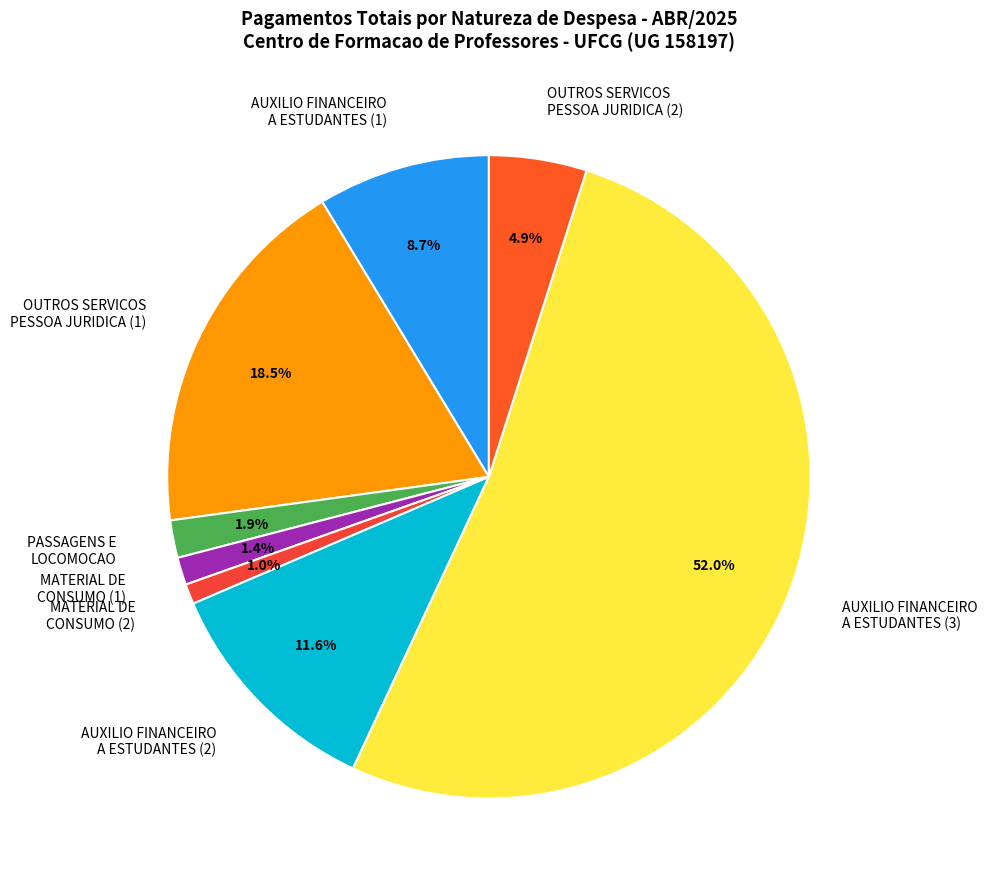

Which has a higher value, AUXILIO FINANCEIRO A ESTUDANTES (2) or MATERIAL DE CONSUMO (2)?

AUXILIO FINANCEIRO A ESTUDANTES (2)